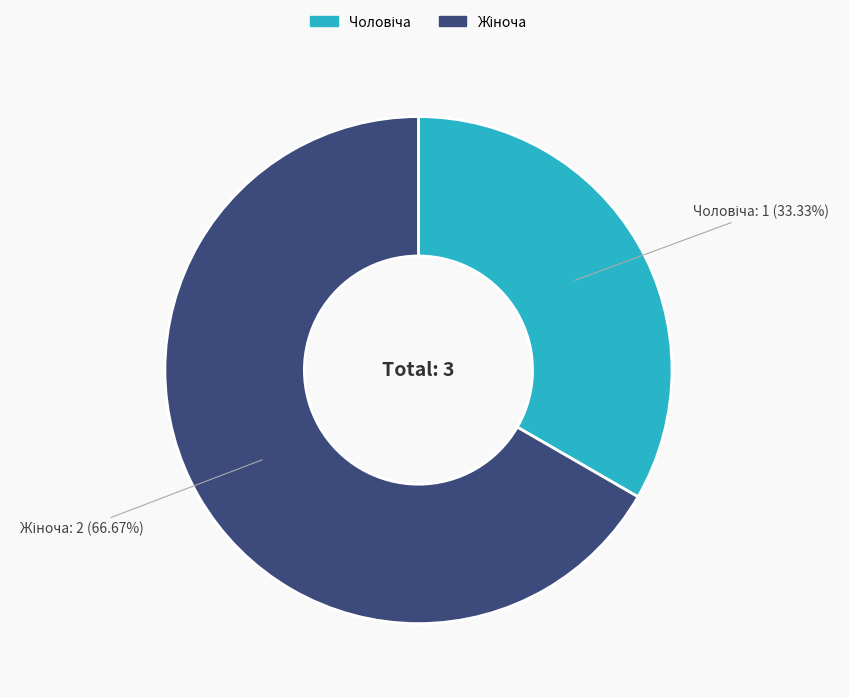

Which slice represents more than half of the pie?

Жіноча